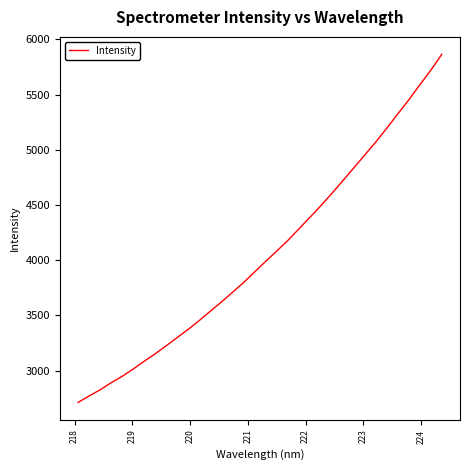

What is the maximum value shown in the chart?

5864.2